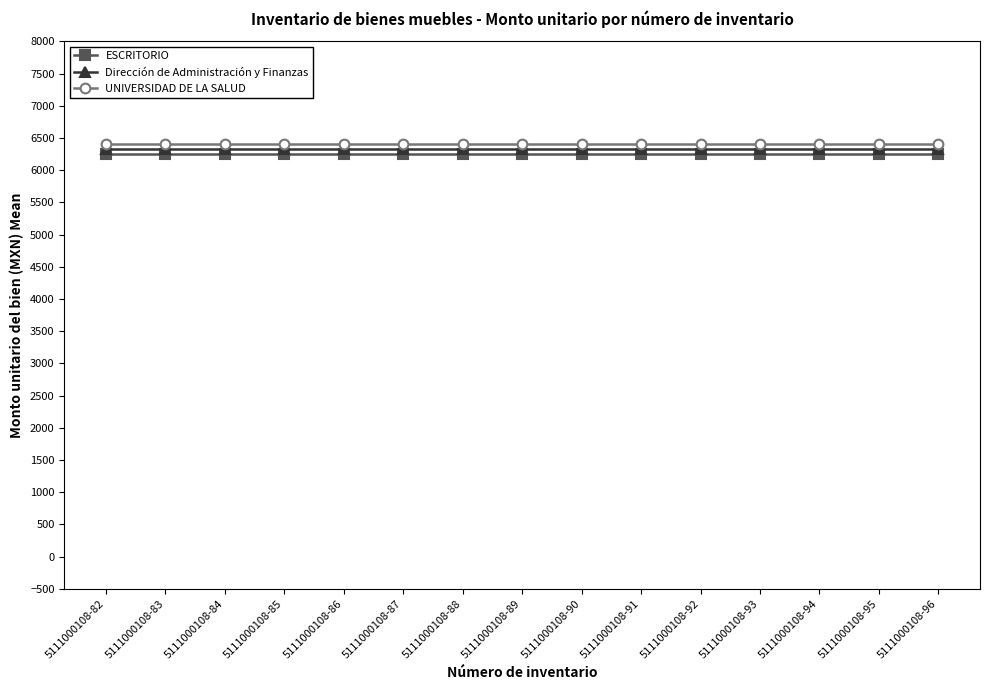

How many distinct data groups are displayed?

3